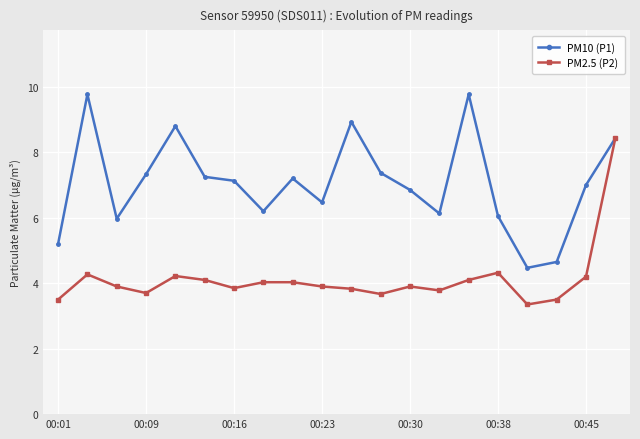

Rank the series by their average value, from lowest to highest.

PM2.5 (P2), PM10 (P1)